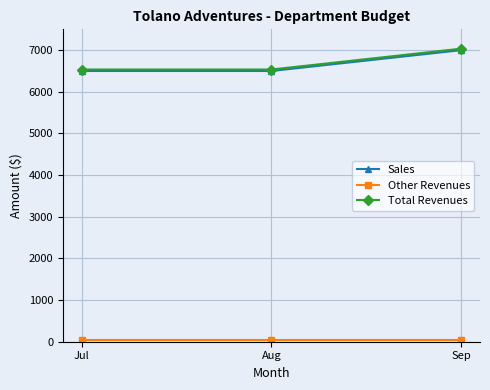

At how many categories does at least one series exceed 1887?

3